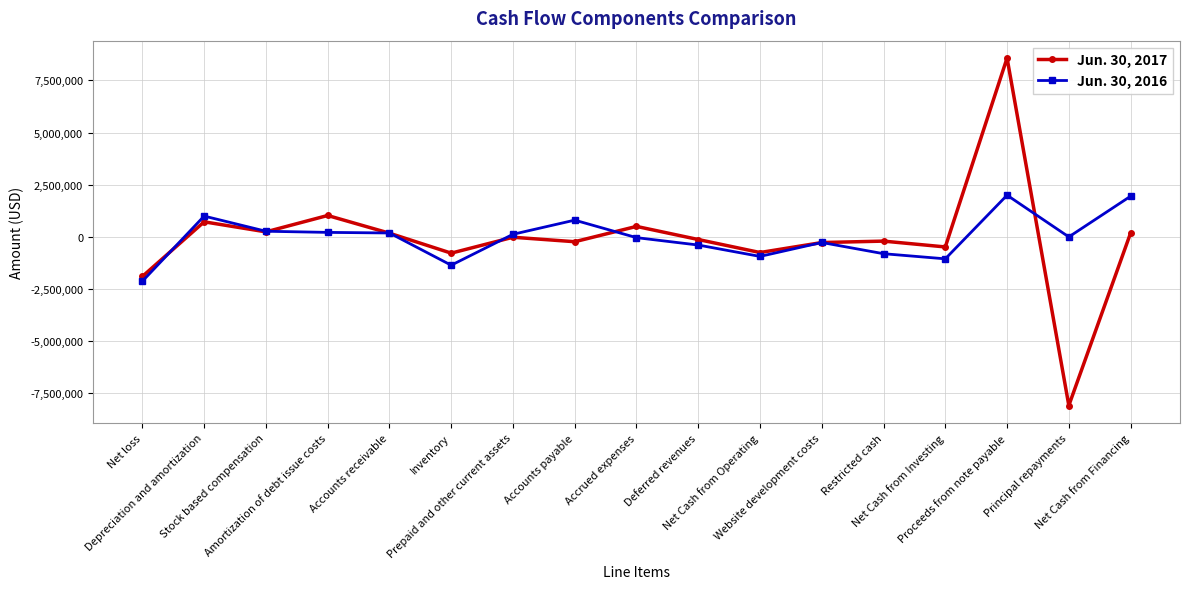

What is the average value of the Jun. 30, 2017 series?

-81936